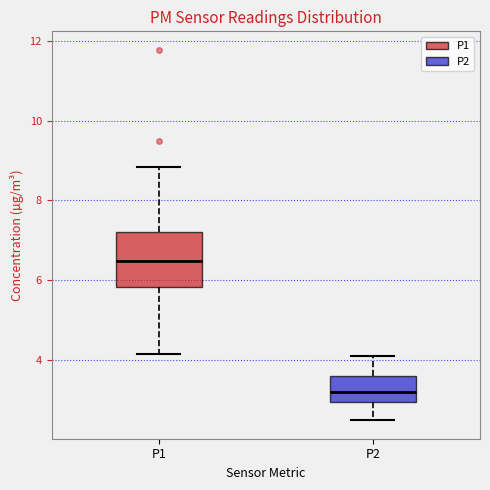

Which box has the highest median line?

P1